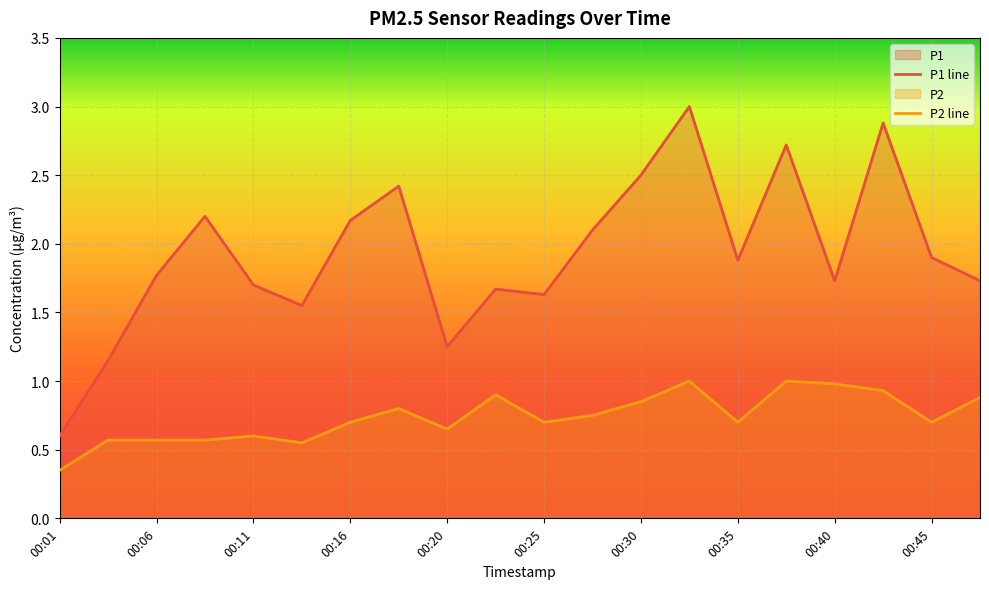

Reading right to left, list all the values displayed in this chart.

P1 line: 1.7	1.9	2.9	1.7	2.7	1.9	3.0	2.5	2.1	1.6	1.7	1.2	2.4	2.2	1.6	1.7	2.2	1.8	1.1	0.6
P2 line: 0.9	0.7	0.9	1.0	1.0	0.7	1.0	0.8	0.8	0.7	0.9	0.7	0.8	0.7	0.6	0.6	0.6	0.6	0.6	0.3